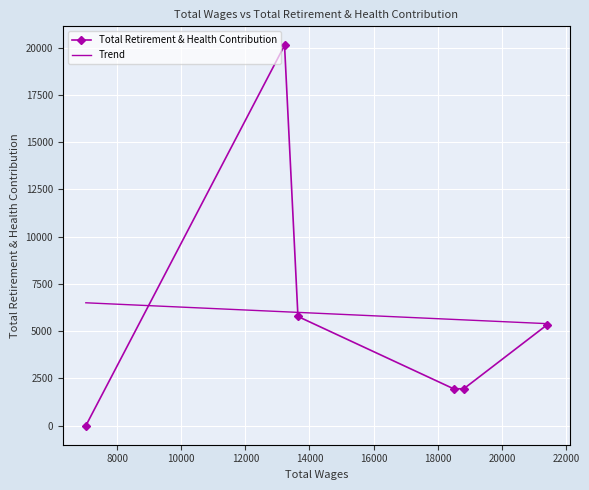

Which label corresponds to the largest value in the chart?

13223.0